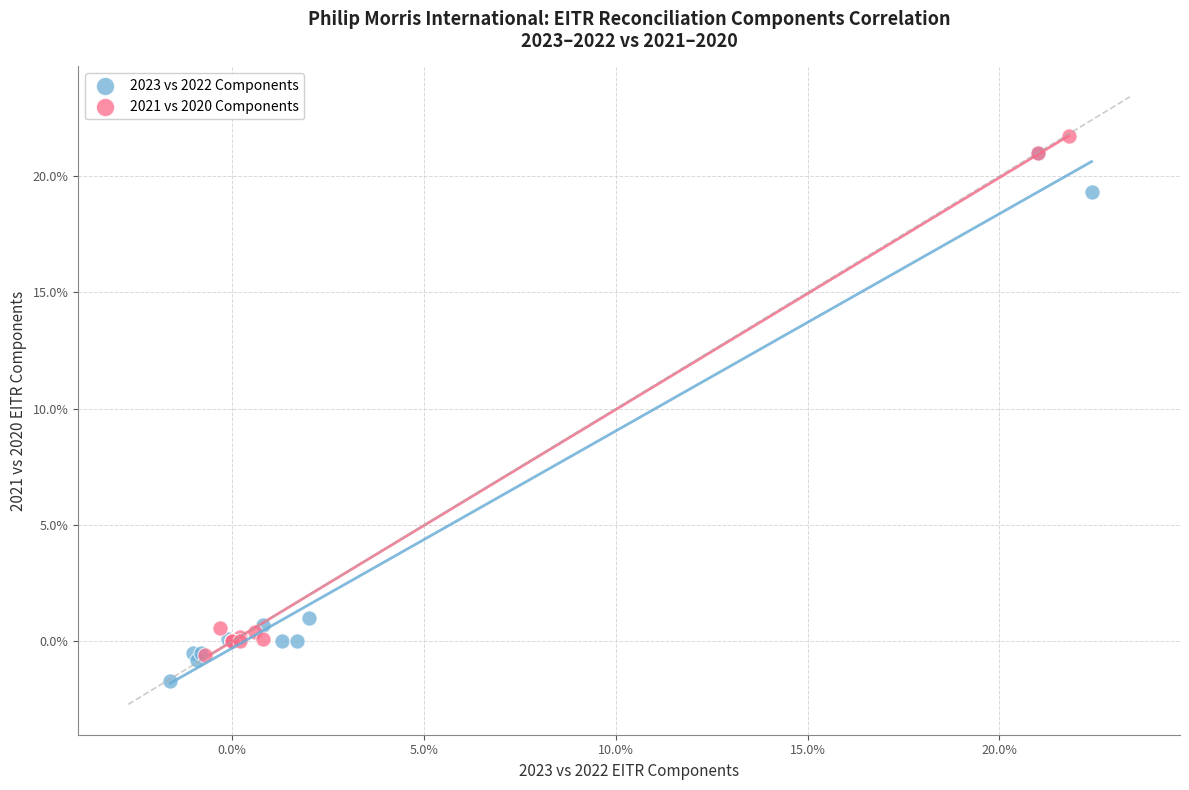

What are all the series names shown in the legend?

2023 vs 2022 Components, 2021 vs 2020 Components